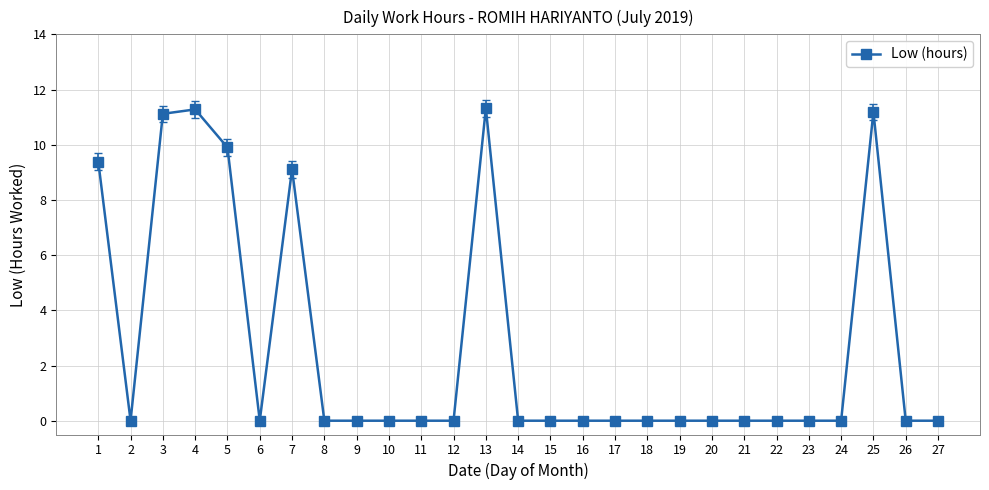

Is it true that the value at 13 is 11.3?

True